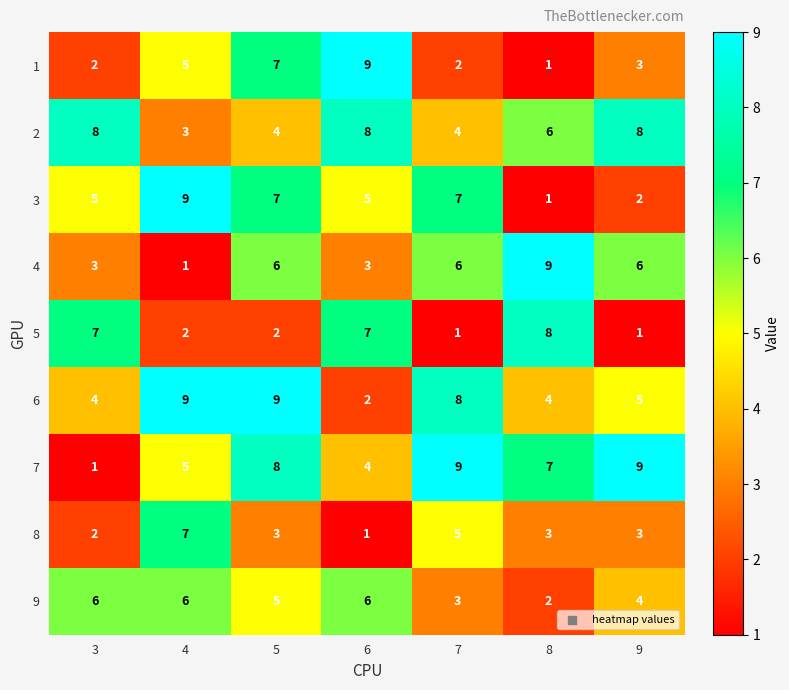

Which series has the largest total across all categories?

7